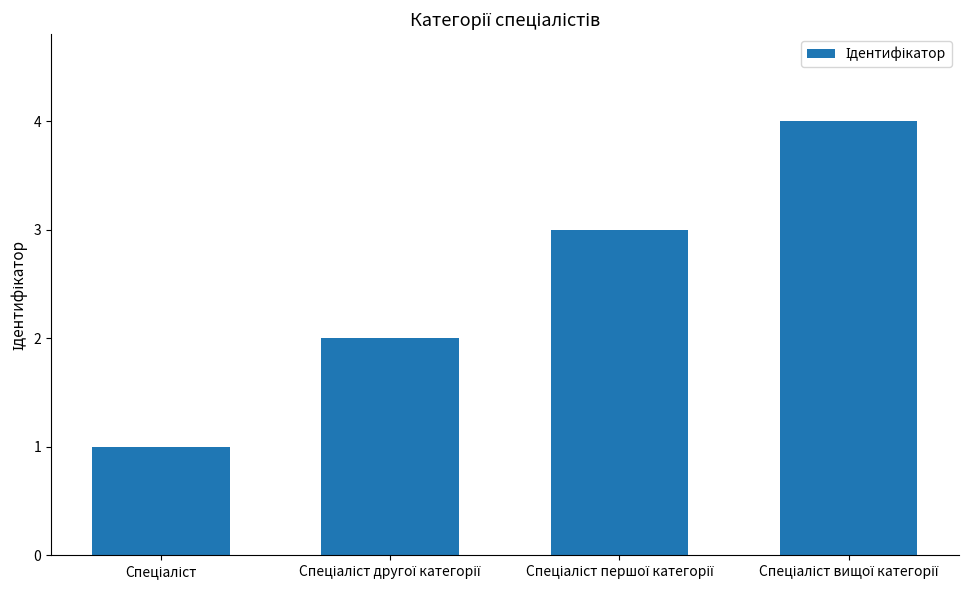

What is the sum of all values?

10